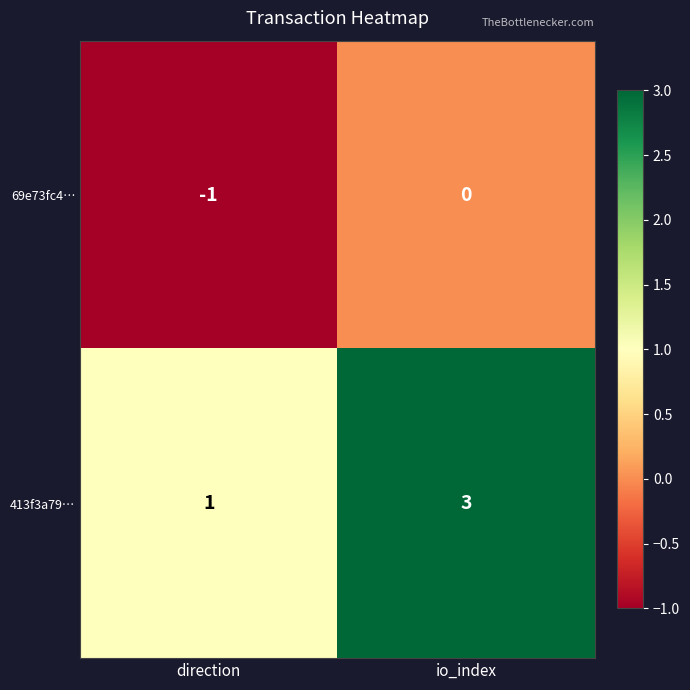

What is the maximum value shown in the chart?

3